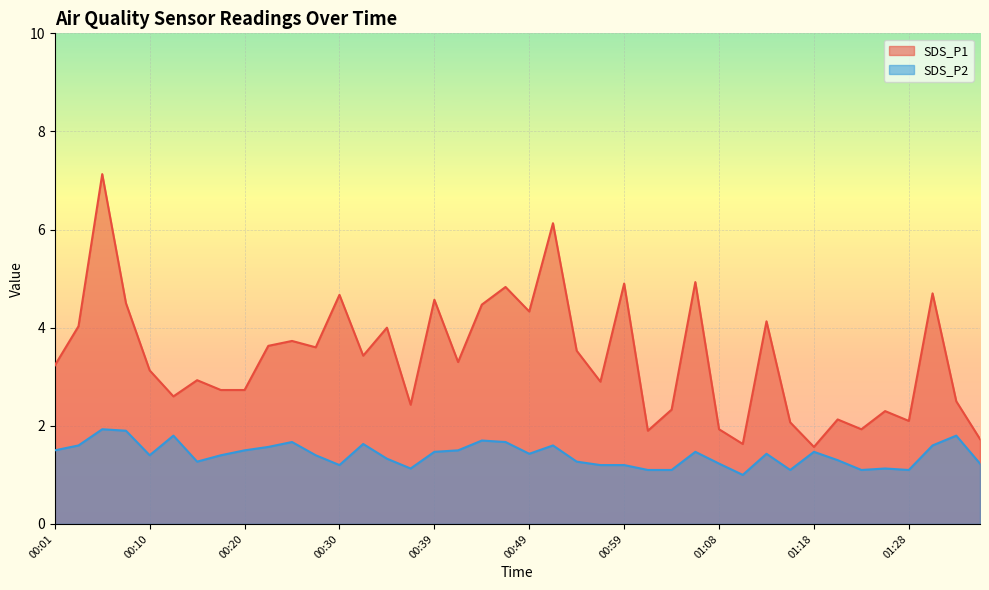

Reading left to right, transcribe all the data shown in this chart.

SDS_P1: 3.2	4.0	7.1	4.5	3.1	2.6	2.9	2.7	2.7	3.6	3.7	3.6	4.7	3.4	4.0	2.4	4.6	3.3	4.5	4.8	4.3	6.1	3.5	2.9	4.9	1.9	2.3	4.9	1.9	1.6	4.1	2.1	1.6	2.1	1.9	2.3	2.1	4.7	2.5	1.7
SDS_P2: 1.5	1.6	1.9	1.9	1.4	1.8	1.3	1.4	1.5	1.6	1.7	1.4	1.2	1.6	1.3	1.1	1.5	1.5	1.7	1.7	1.4	1.6	1.3	1.2	1.2	1.1	1.1	1.5	1.2	1.0	1.4	1.1	1.5	1.3	1.1	1.1	1.1	1.6	1.8	1.2